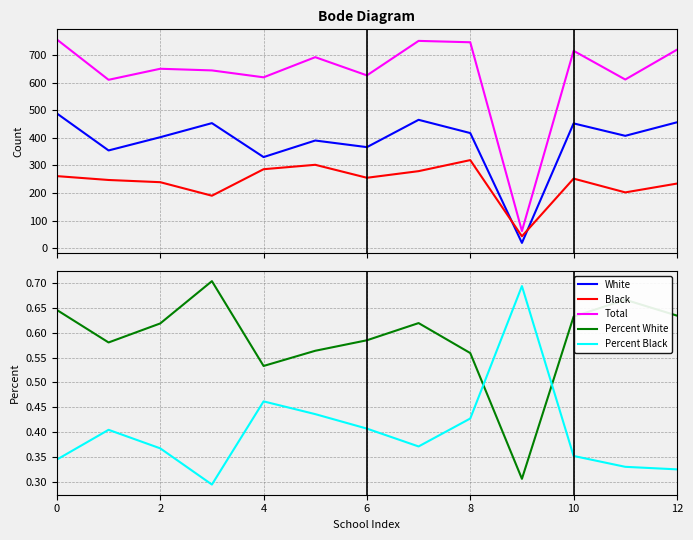

How many data points in Black are above 252?

6